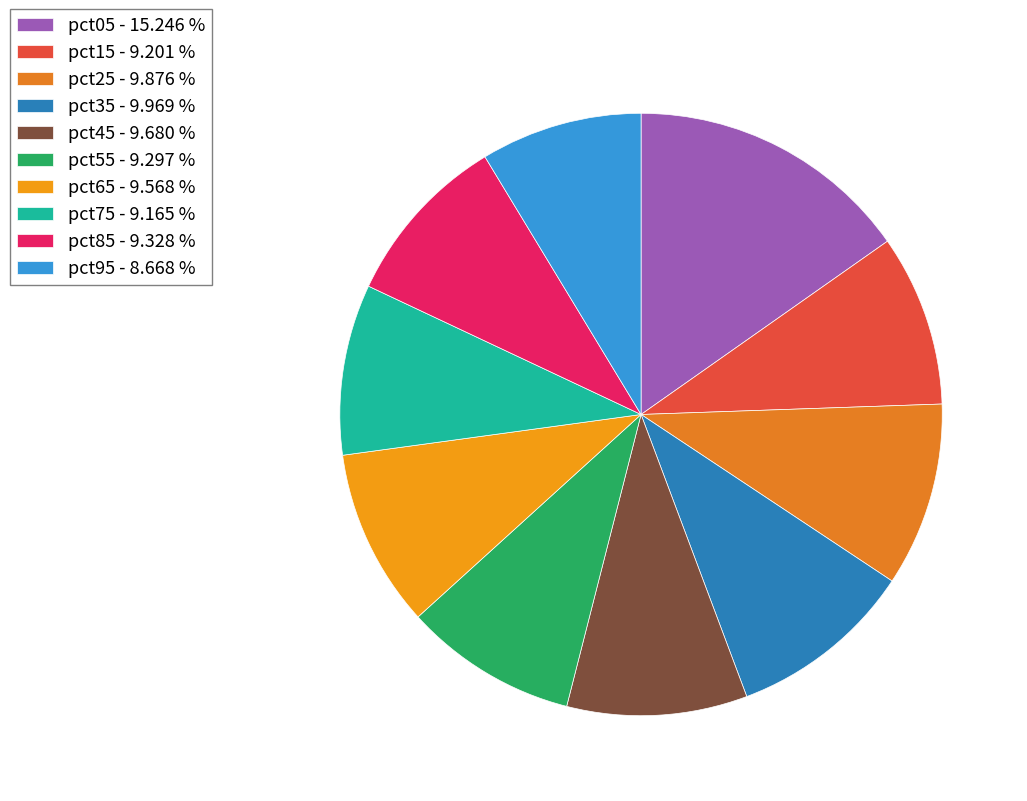

Count the number of slices in the pie.

10